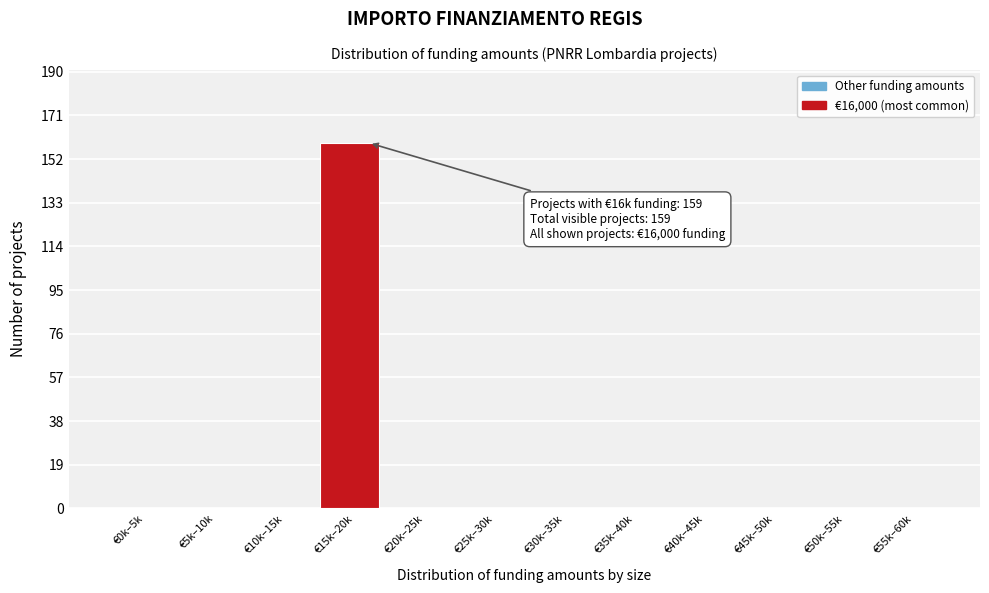

Reading left to right, list all the values displayed in this chart.

€0k–5k=0	€5k–10k=0	€10k–15k=0	€15k–20k=159	€20k–25k=0	€25k–30k=0	€30k–35k=0	€35k–40k=0	€40k–45k=0	€45k–50k=0	€50k–55k=0	€55k–60k=0